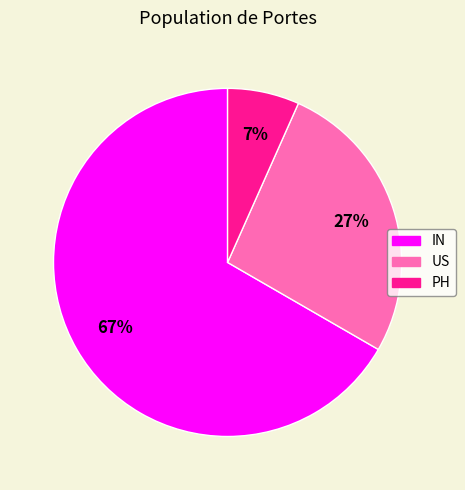

To the nearest percent, what is the average slice percentage?

33%